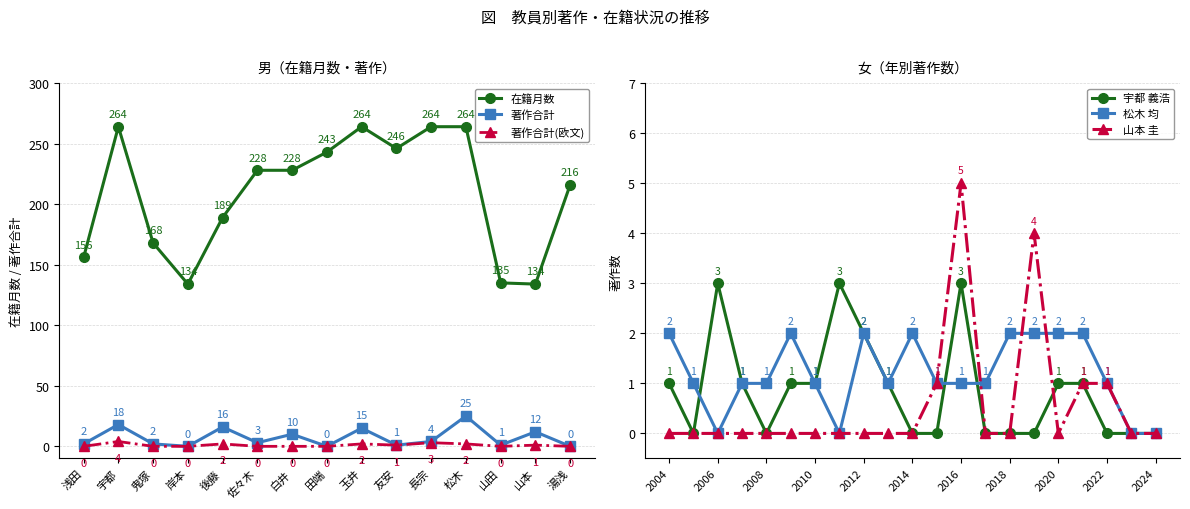

Which series has the largest total across all categories?

在籍月数